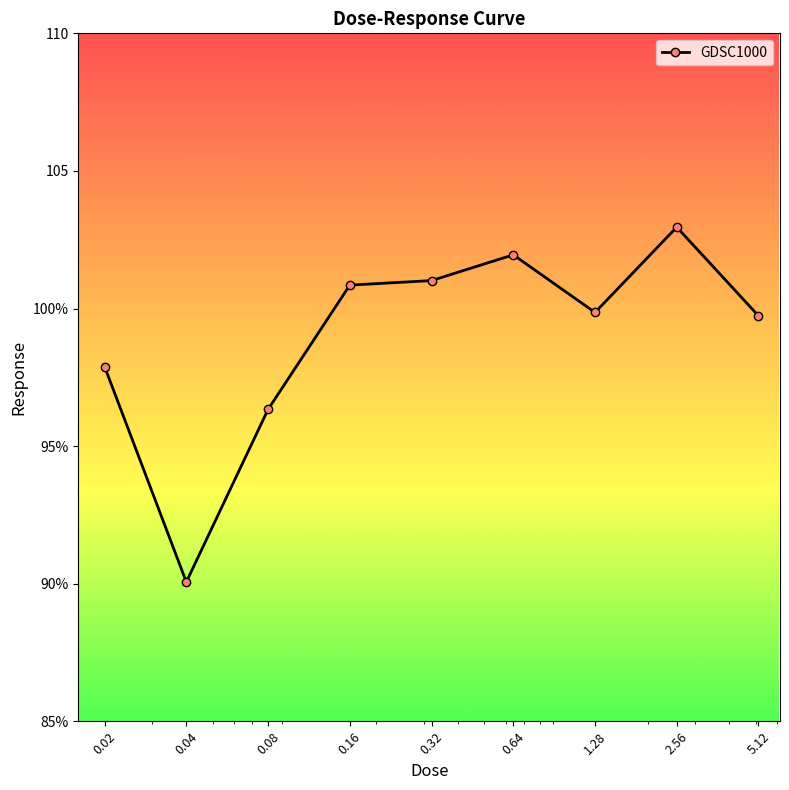

Does the chart have visible grid lines?

No